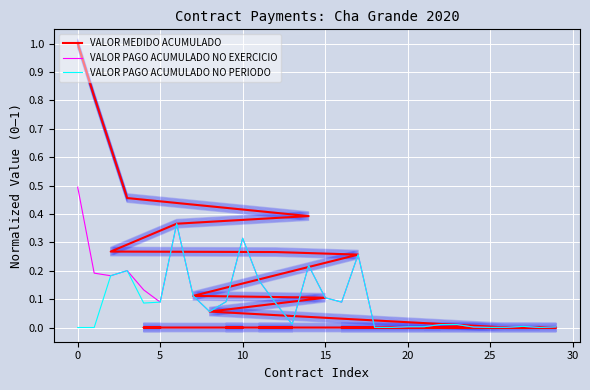

List the series in order of their overall mean, lowest first.

VALOR PAGO ACUMULADO NO PERIODO, VALOR PAGO ACUMULADO NO EXERCICIO, VALOR MEDIDO ACUMULADO